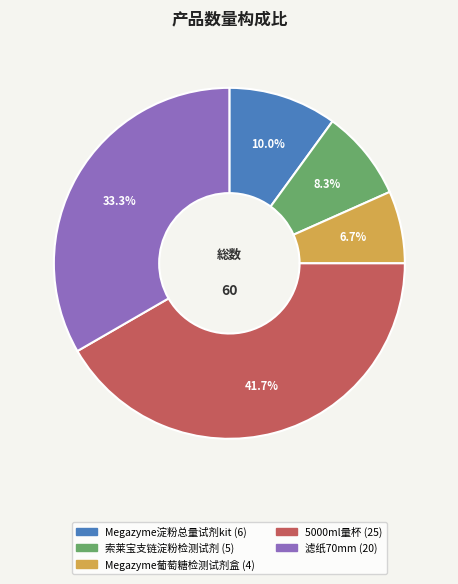

Does any single category account for the majority?

No